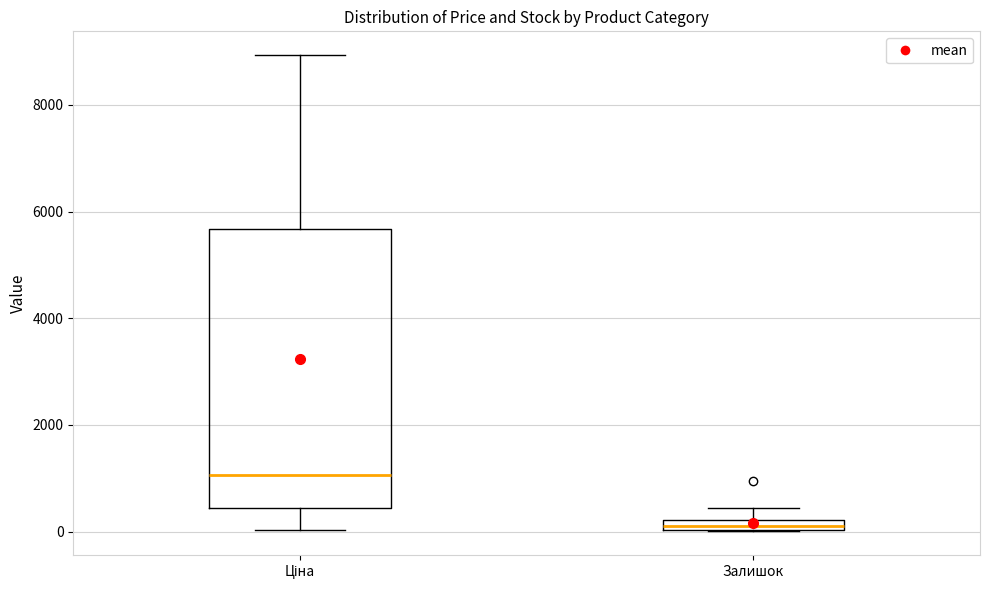

Which box has the lowest median line?

Залишок